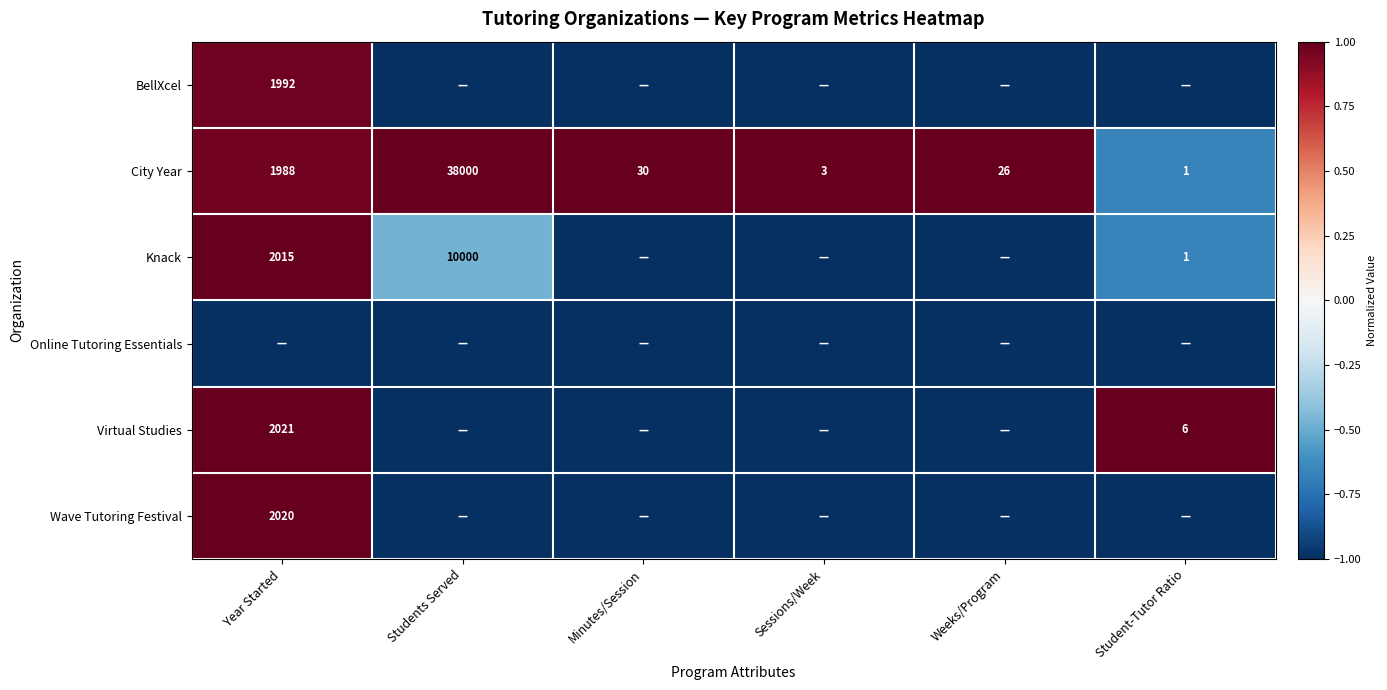

At which label is City Year closest to 19000?

Year Started